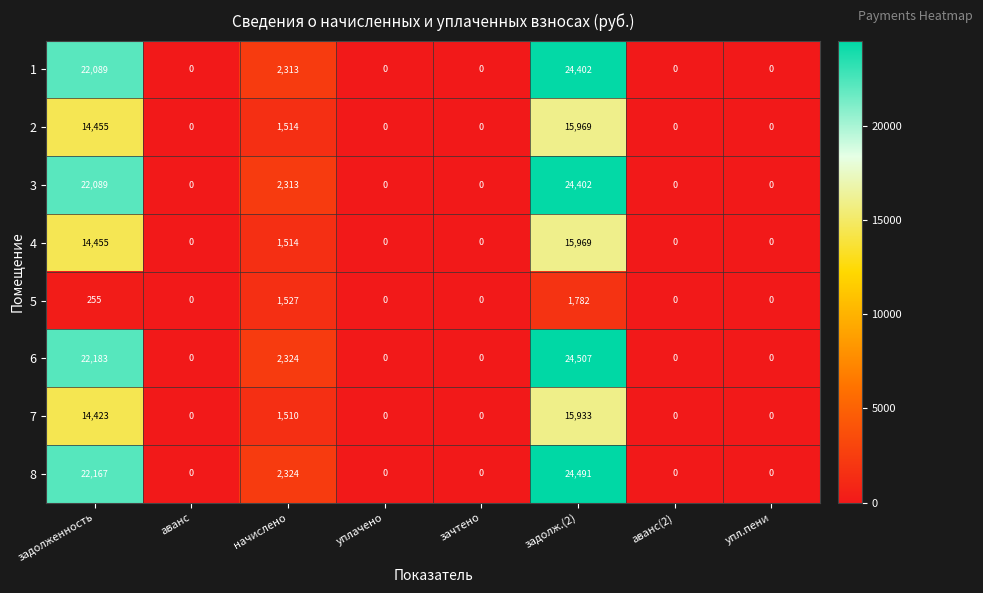

At which category is the sum across all series the highest?

задолж.(2)